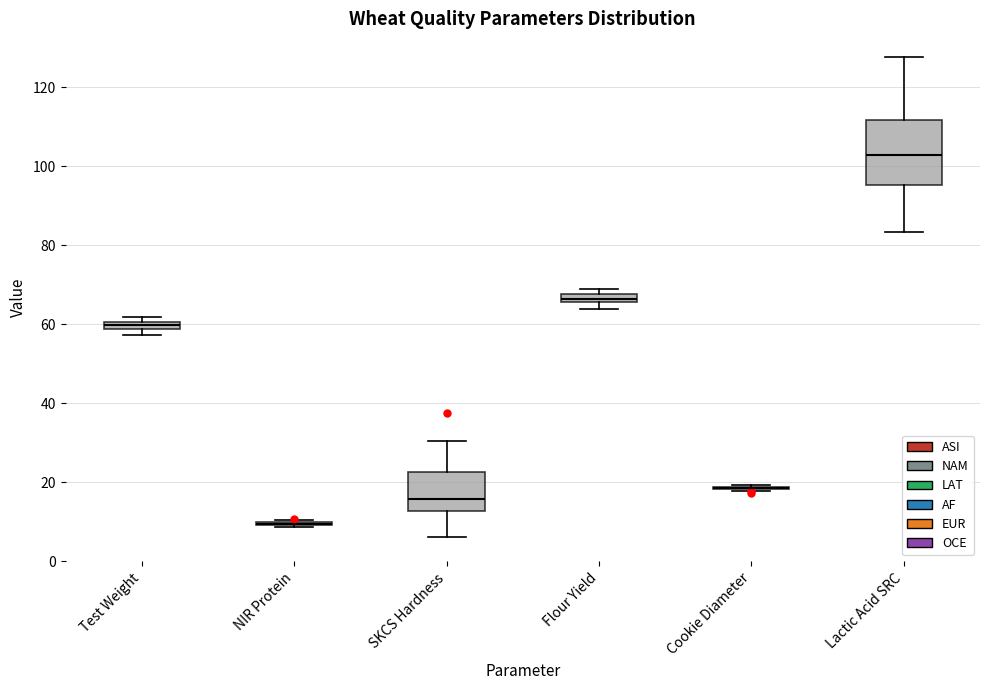

Which box is the tallest, from its lower edge to its upper edge?

Lactic Acid SRC